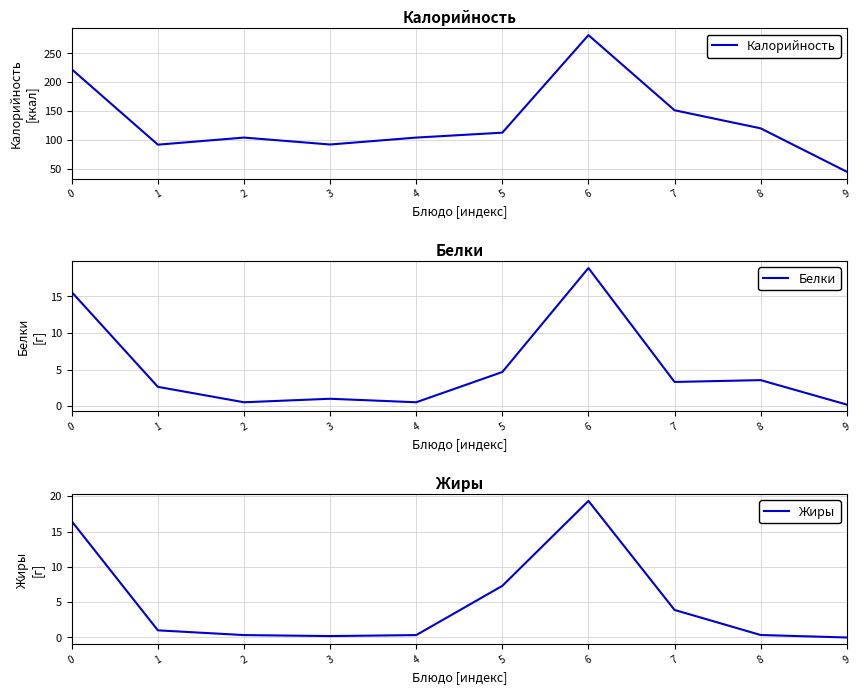

Rank the series at 2 from lowest to highest value.

Жиры, Белки, Калорийность